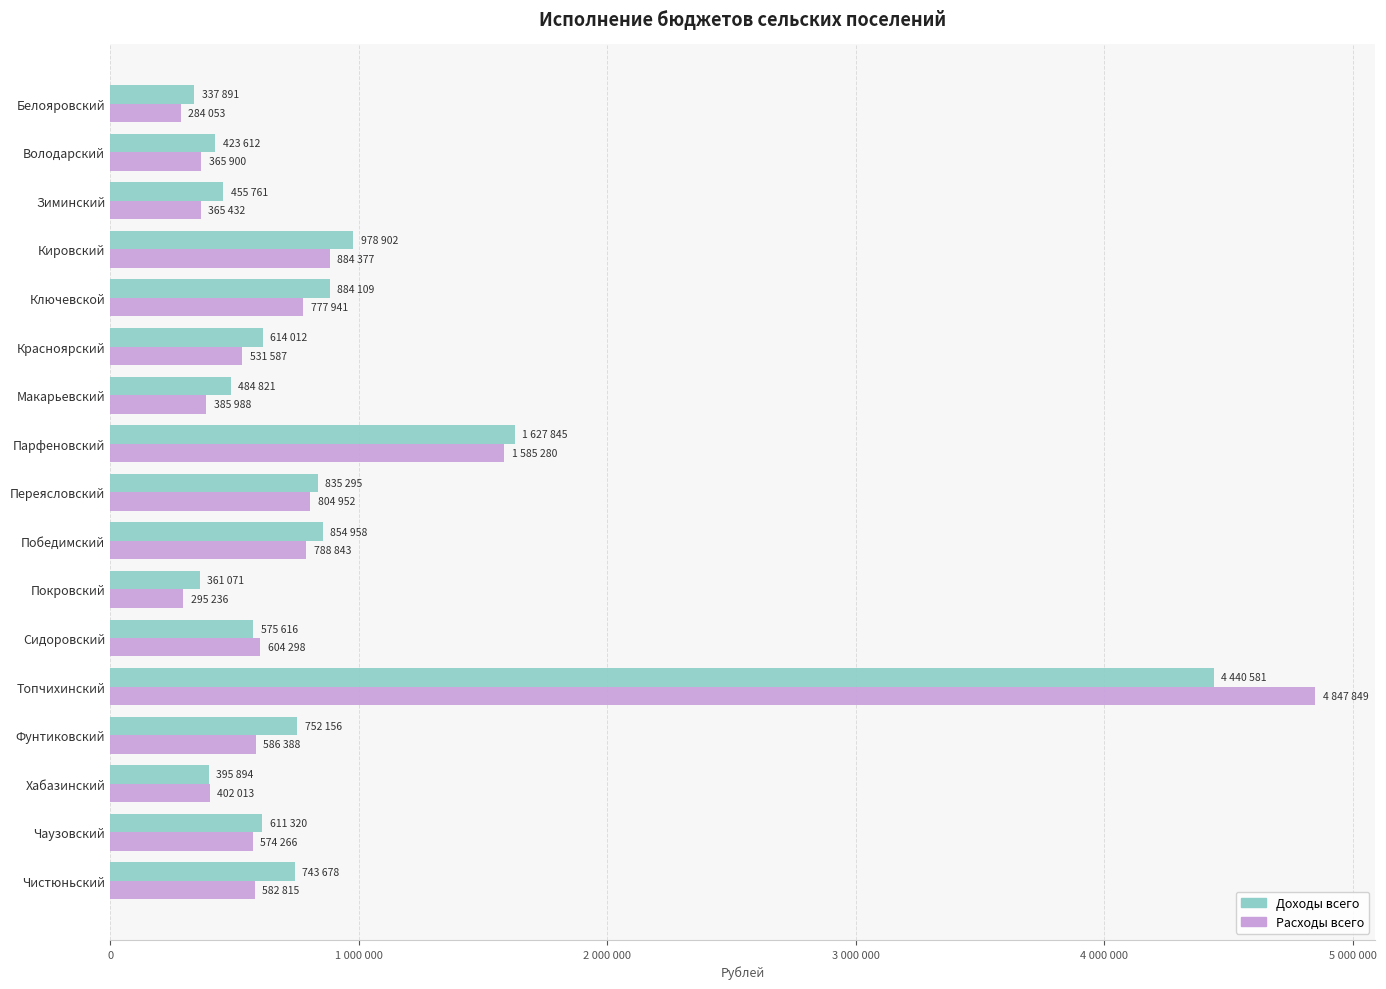

At which label is Доходы всего closest to 2389236?

Парфеновский